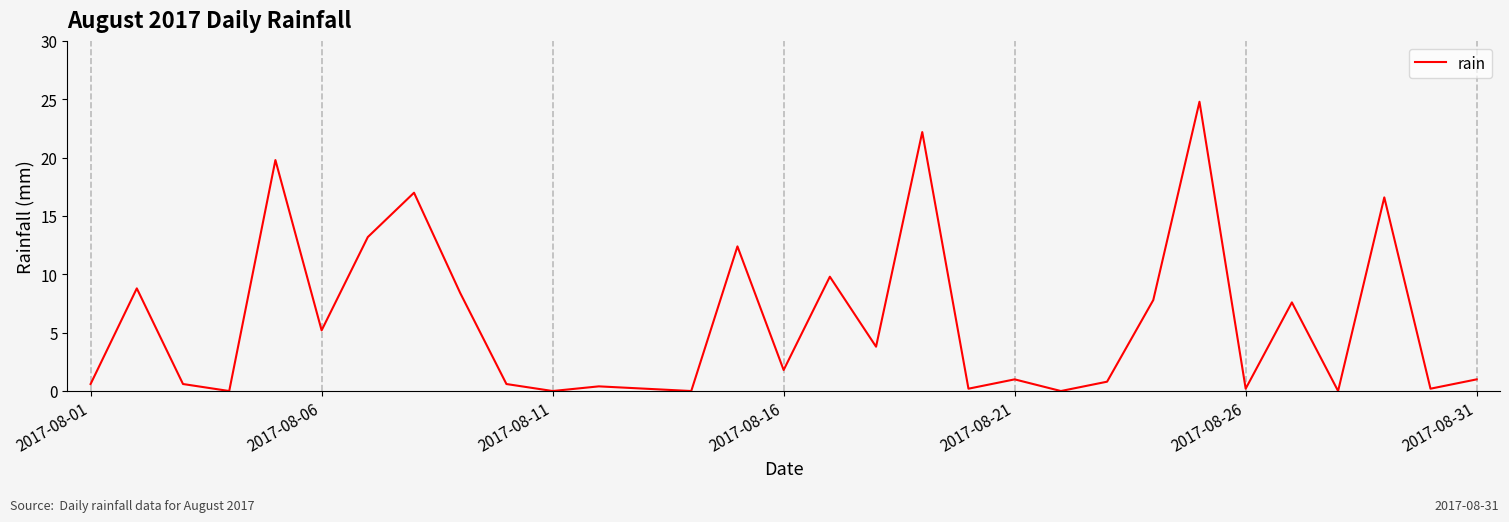

Reading left to right, transcribe all the data shown in this chart.

0.6	8.8	0.6	0.0	19.8	5.2	13.2	17.0	8.4	0.6	0.0	0.4	0.2	0.0	12.4	1.8	9.8	3.8	22.2	0.2	1.0	0.0	0.8	7.8	24.8	0.2	7.6	0.0	16.6	0.2	1.0